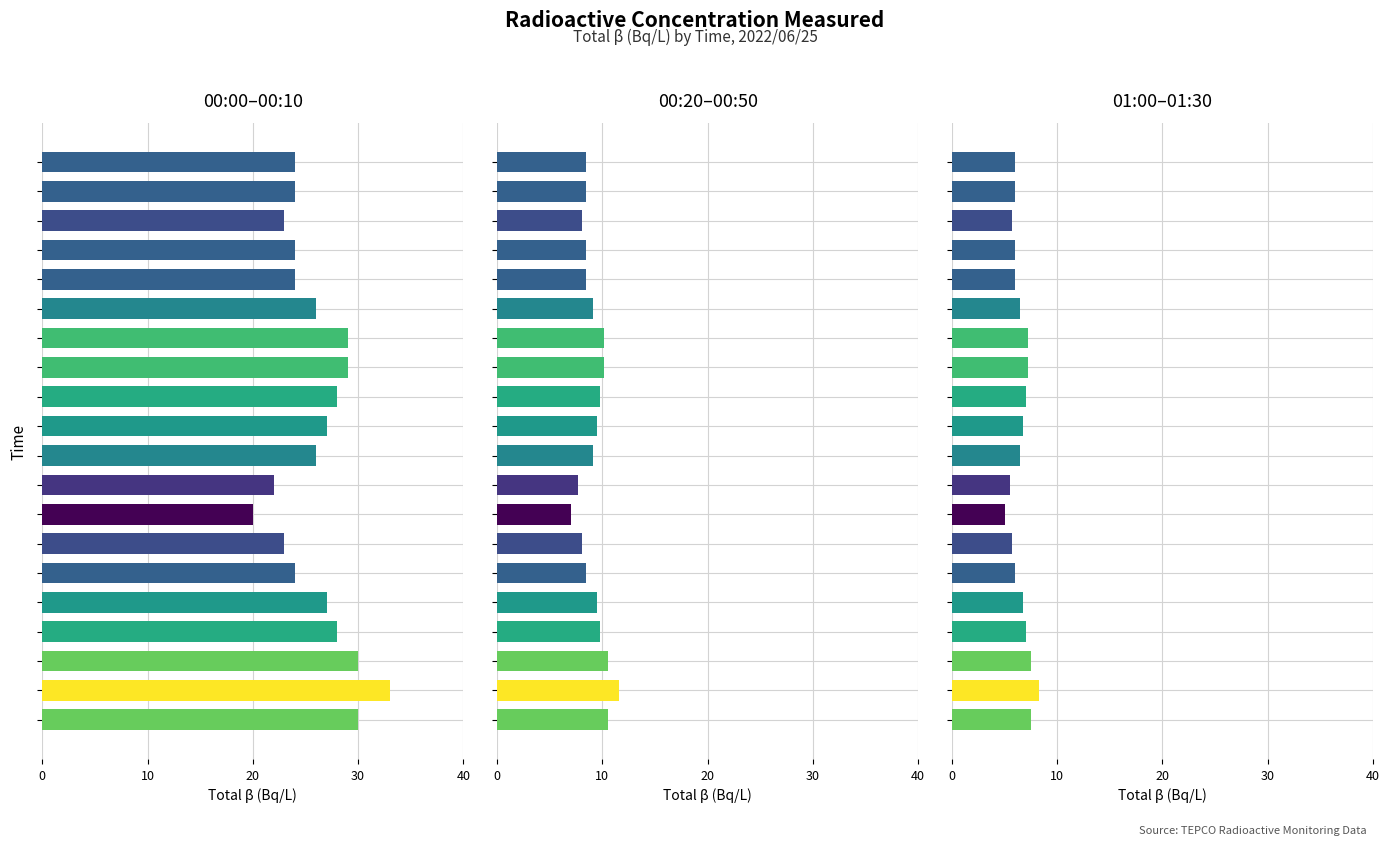

What is the value of the 19th bar from the left?

6.0